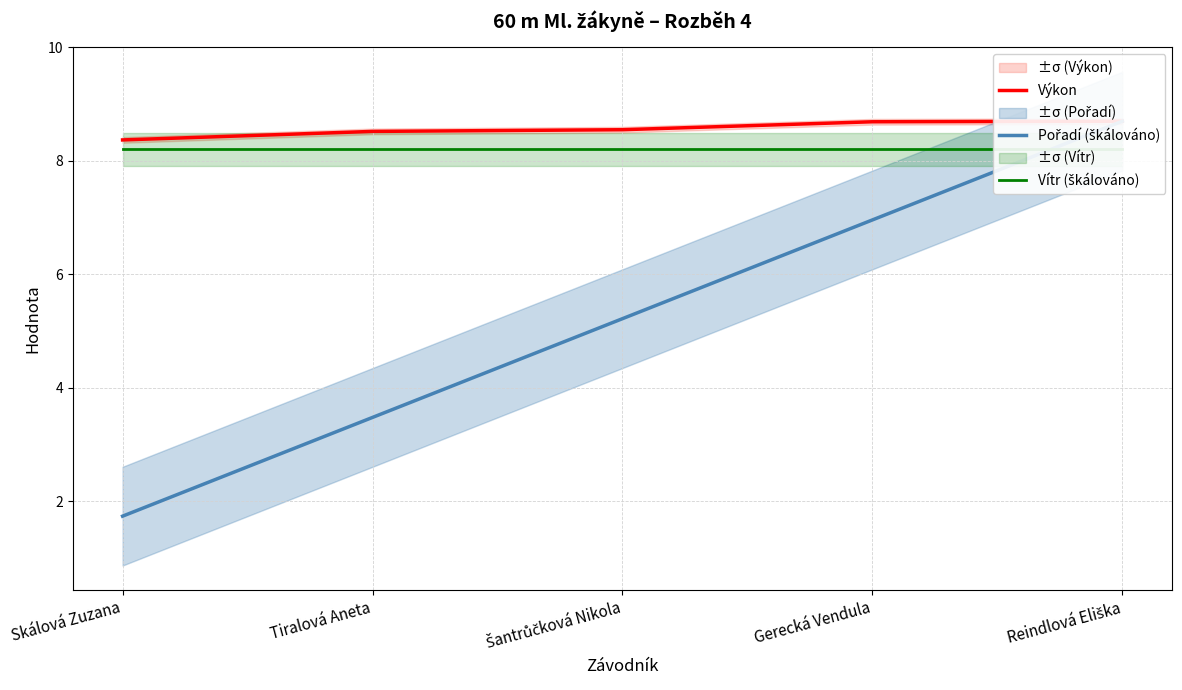

Rank the series at Tiralová Aneta from lowest to highest value.

Pořadí (škálováno), Vítr (škálováno), Výkon